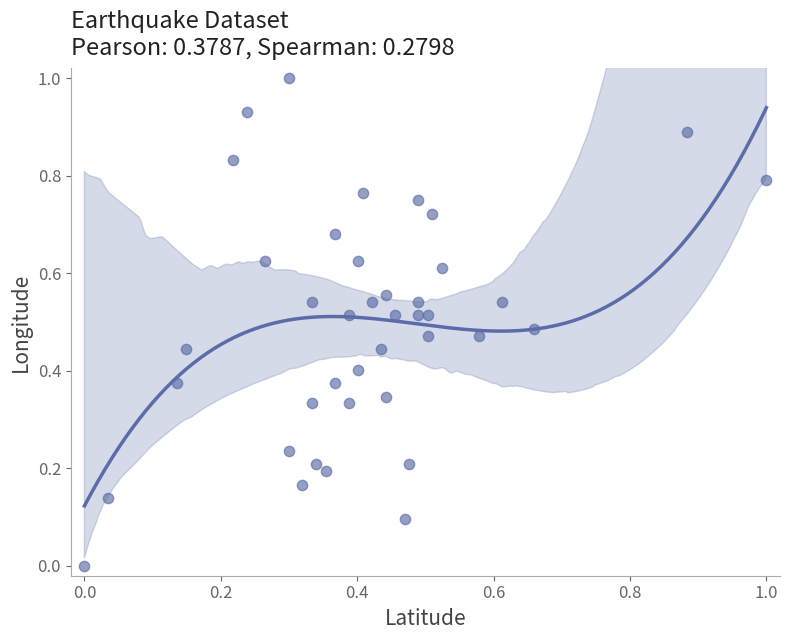

What is the range of Y values (max minus min)?

1.0